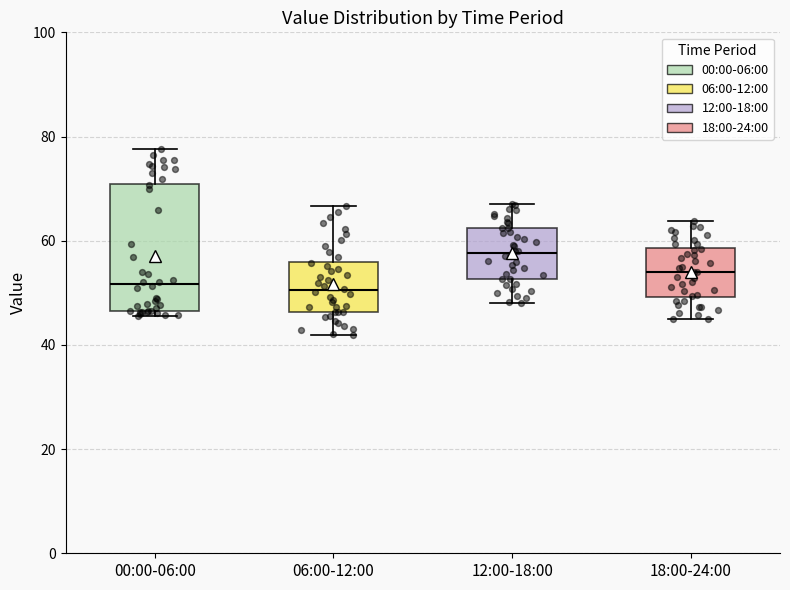

Reading left to right, read every box against the y-axis: the position of its median line, the range the box covers, and the ends of its whiskers. The values are not printed on the chart, so give them approximately, as read against the axis.

00:00-06:00: median 52, box 46 to 70, whiskers 46 (just below the box's lower edge) to 78
06:00-12:00: median 50, box 46 to 56, whiskers 42 to 66
12:00-18:00: median 58, box 52 to 62, whiskers 48 to 68
18:00-24:00: median 54, box 50 to 58, whiskers 44 to 64